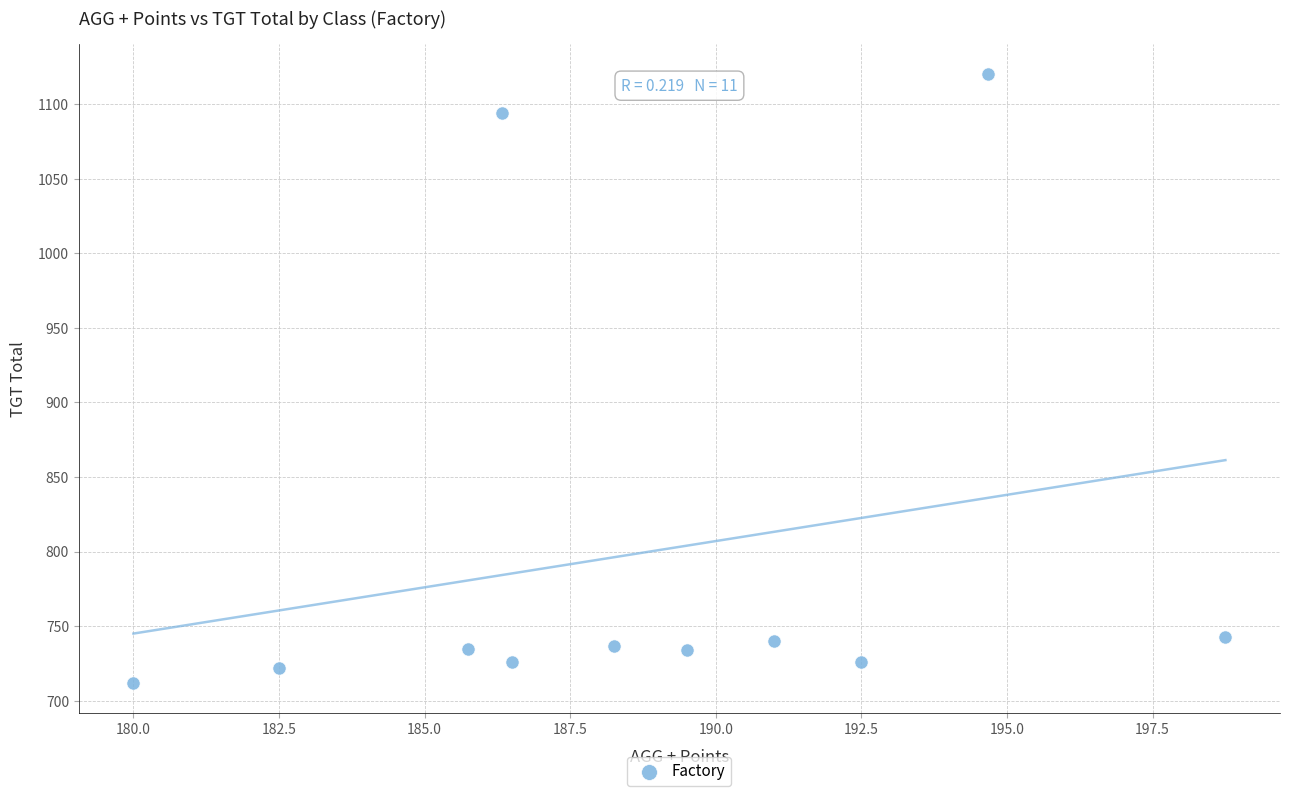

What is the range of Y values (max minus min)?

408